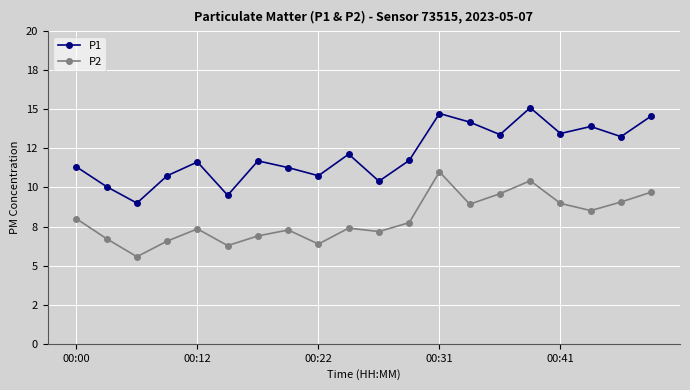

Is this an area chart (filled region under the line)?

No